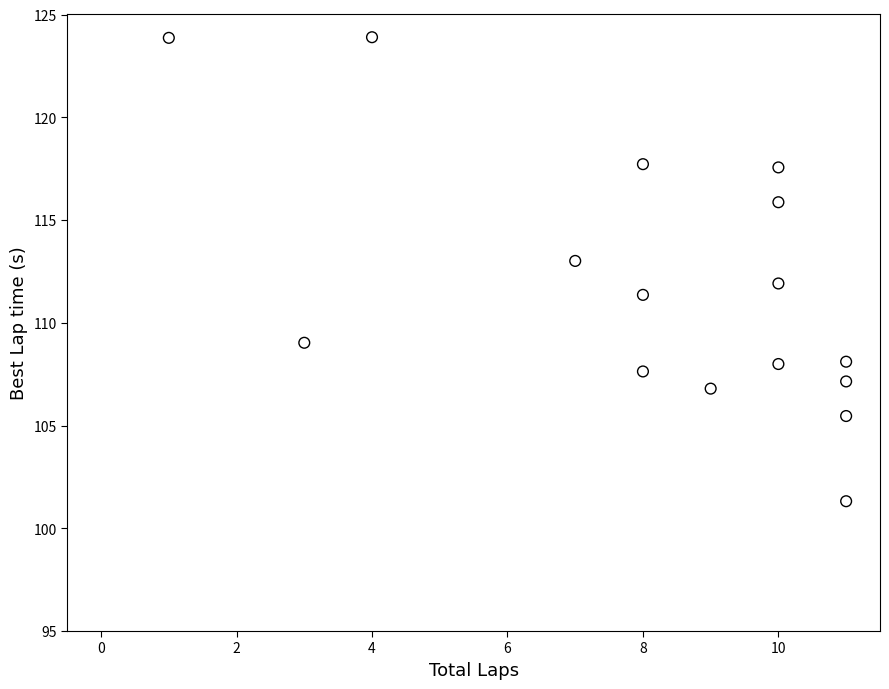

What is the range of Y values (max minus min)?

22.6